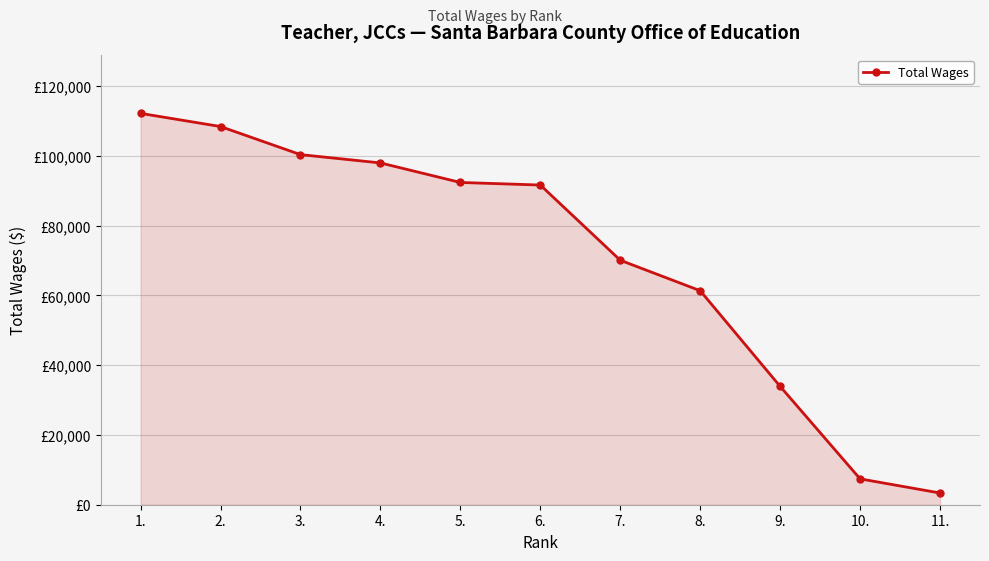

Does the chart have visible grid lines?

Yes